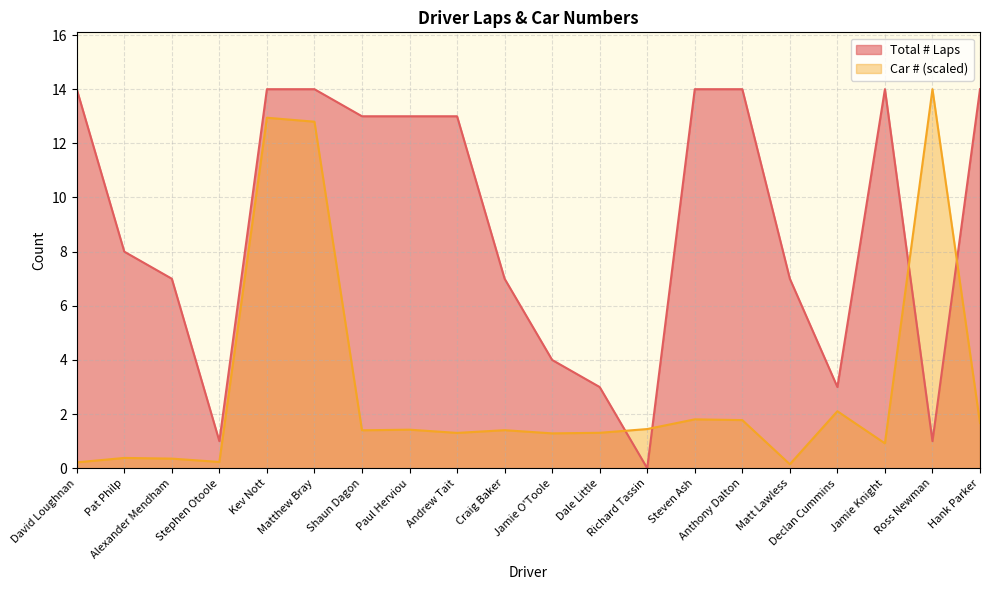

At which category does Total # Laps reach its first local valley?

Stephen Otoole